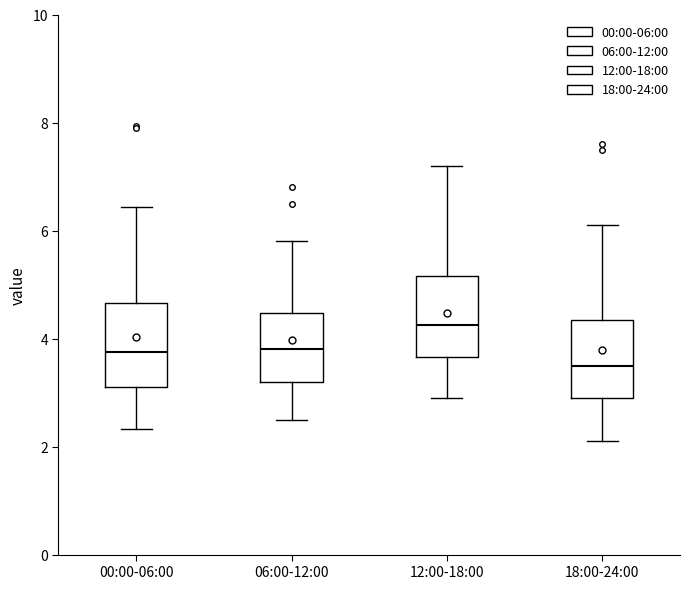

Where is the lower edge of the box for 12:00-18:00 on the y-axis? The values are not printed on the chart, so give them approximately, as read against the axis.

3.6